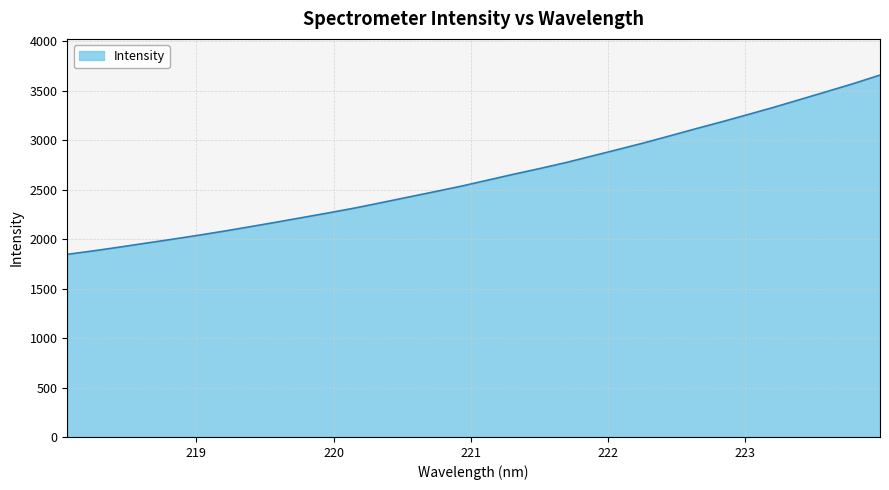

What is the maximum value shown in the chart?

3659.9